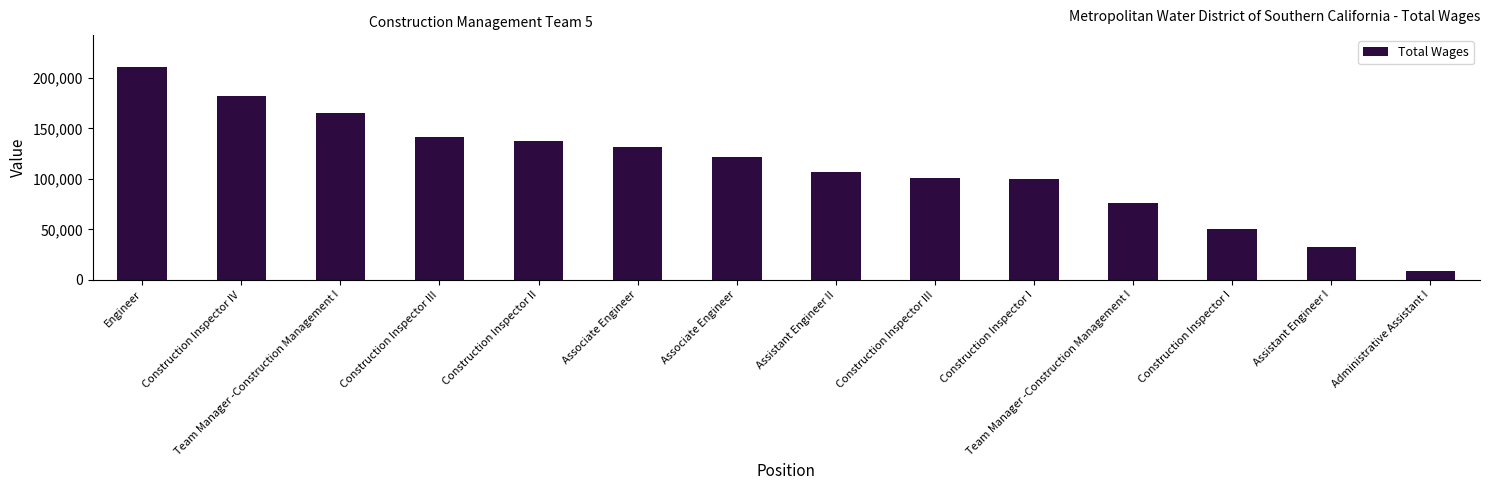

Where is the data nearest to the value 110018?

Assistant Engineer II